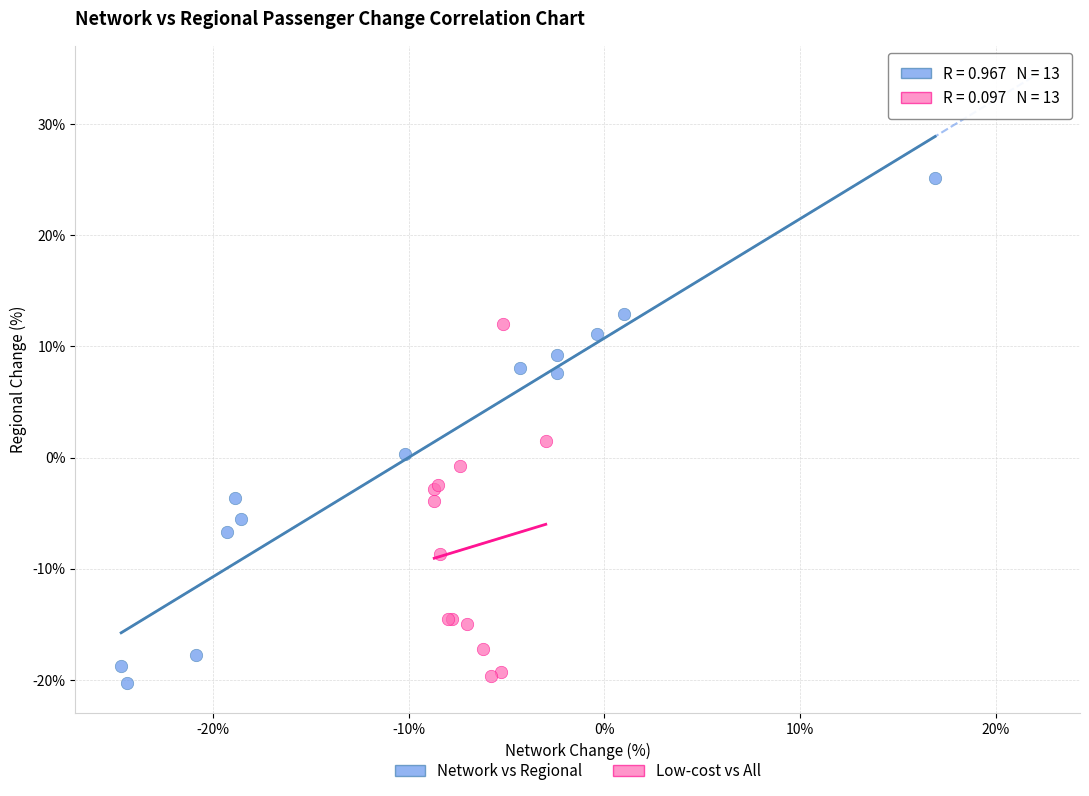

Which series has the largest Y range (max minus min)?

Network vs Regional